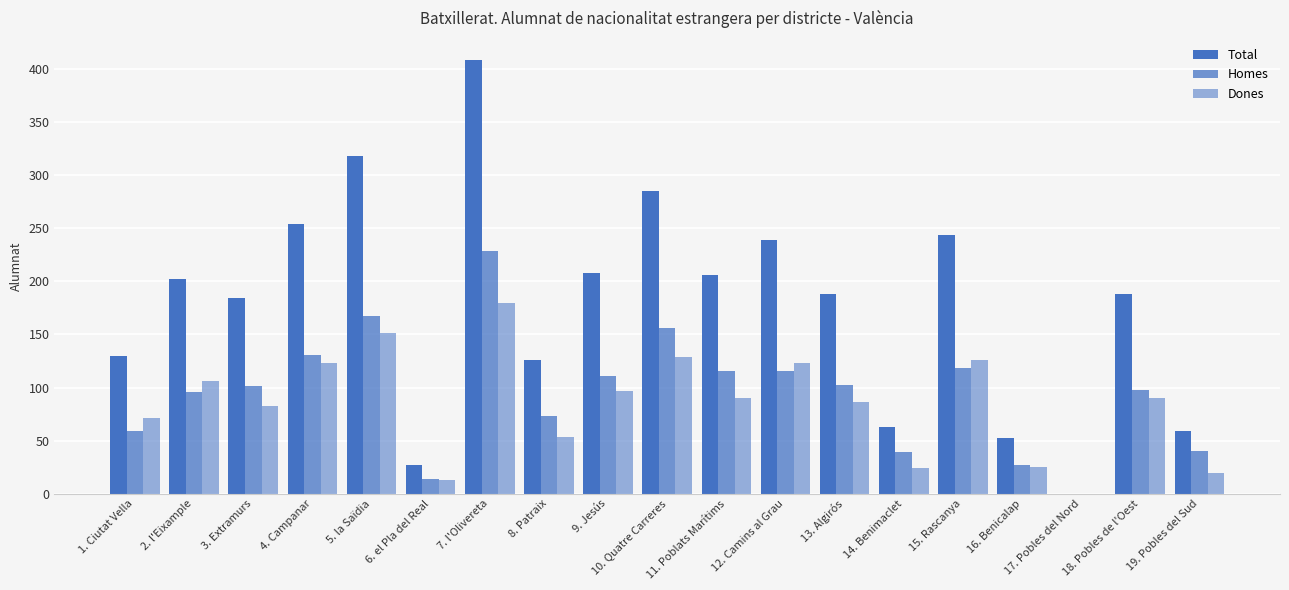

What is the difference between the highest and lowest values at 10. Quatre Carreres?

156